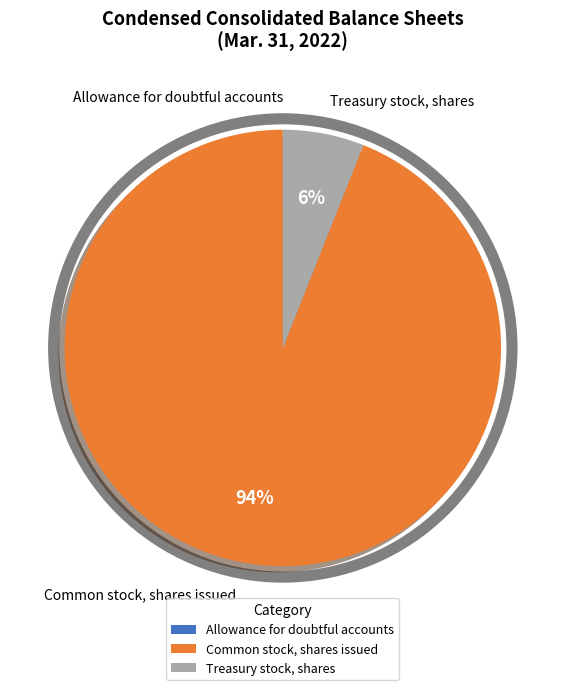

To the nearest percent, what is the average slice percentage?

33%